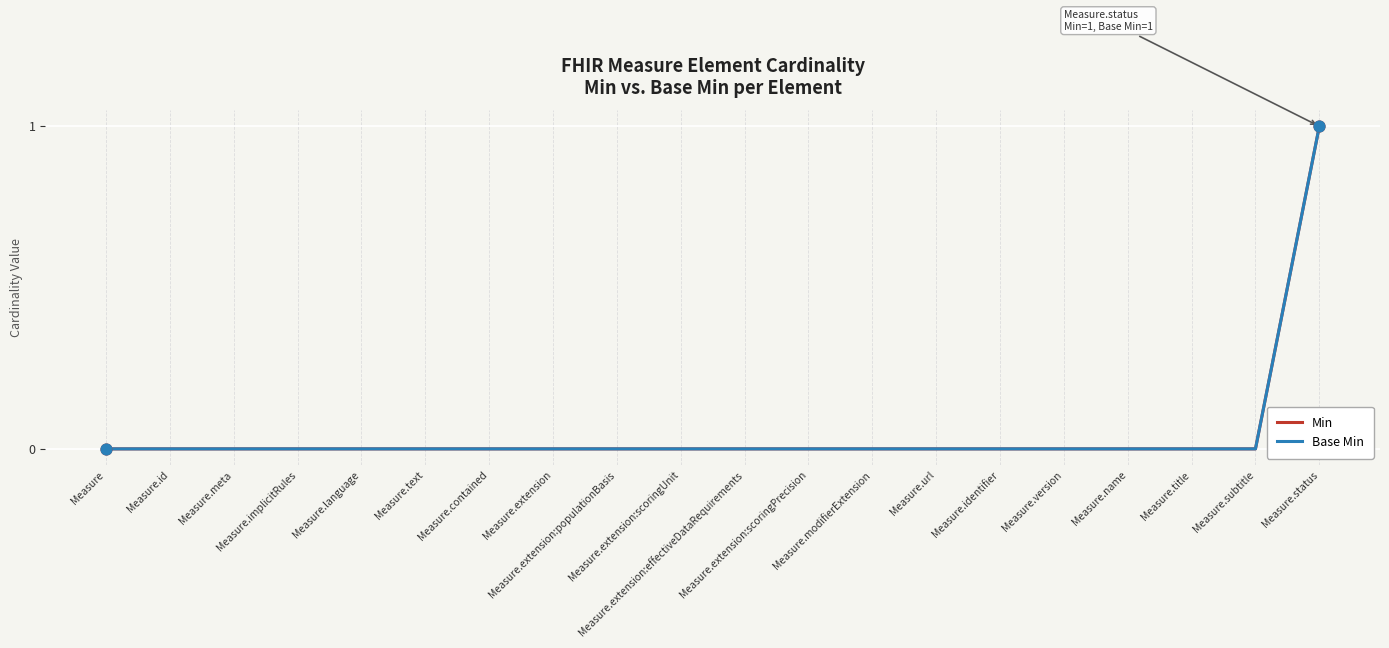

Does the chart have visible grid lines?

Yes